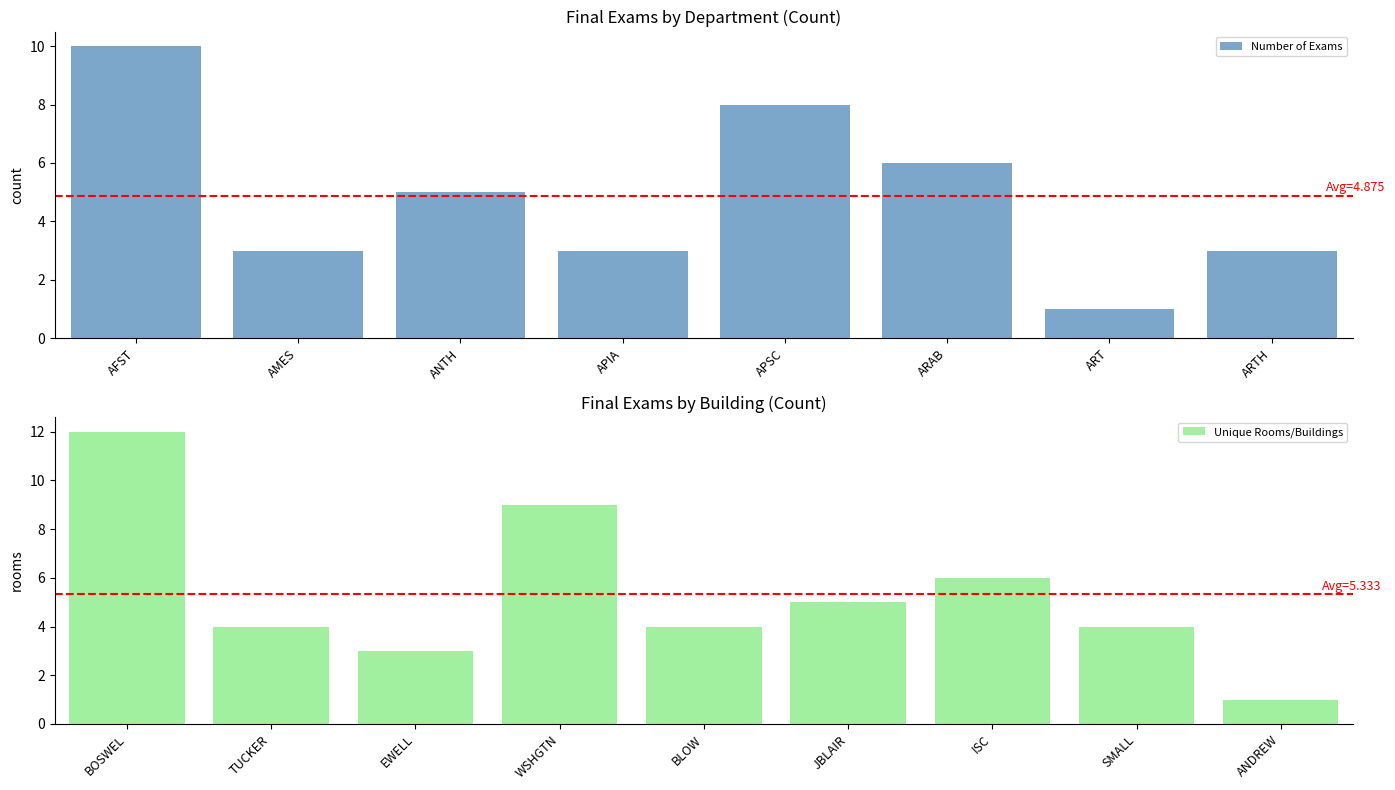

What is the difference between the second highest and second lowest values in the Number of Exams series?

5